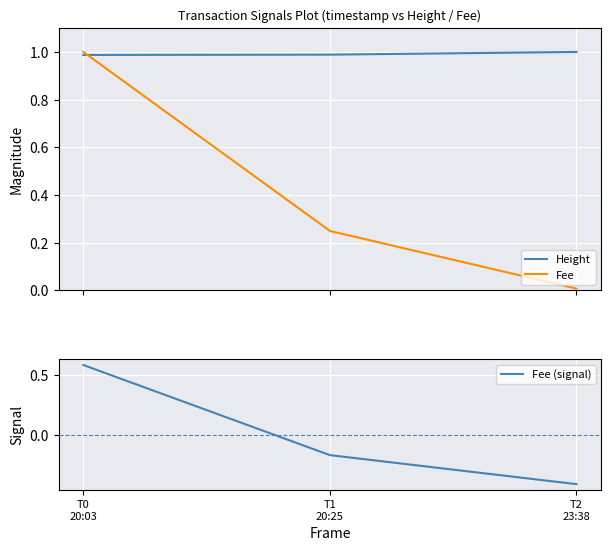

Which category has the lowest value in the Height series?

T0
20:03